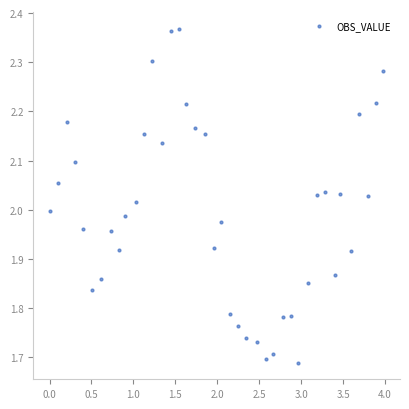

What is the range of Y values (max minus min)?

0.7